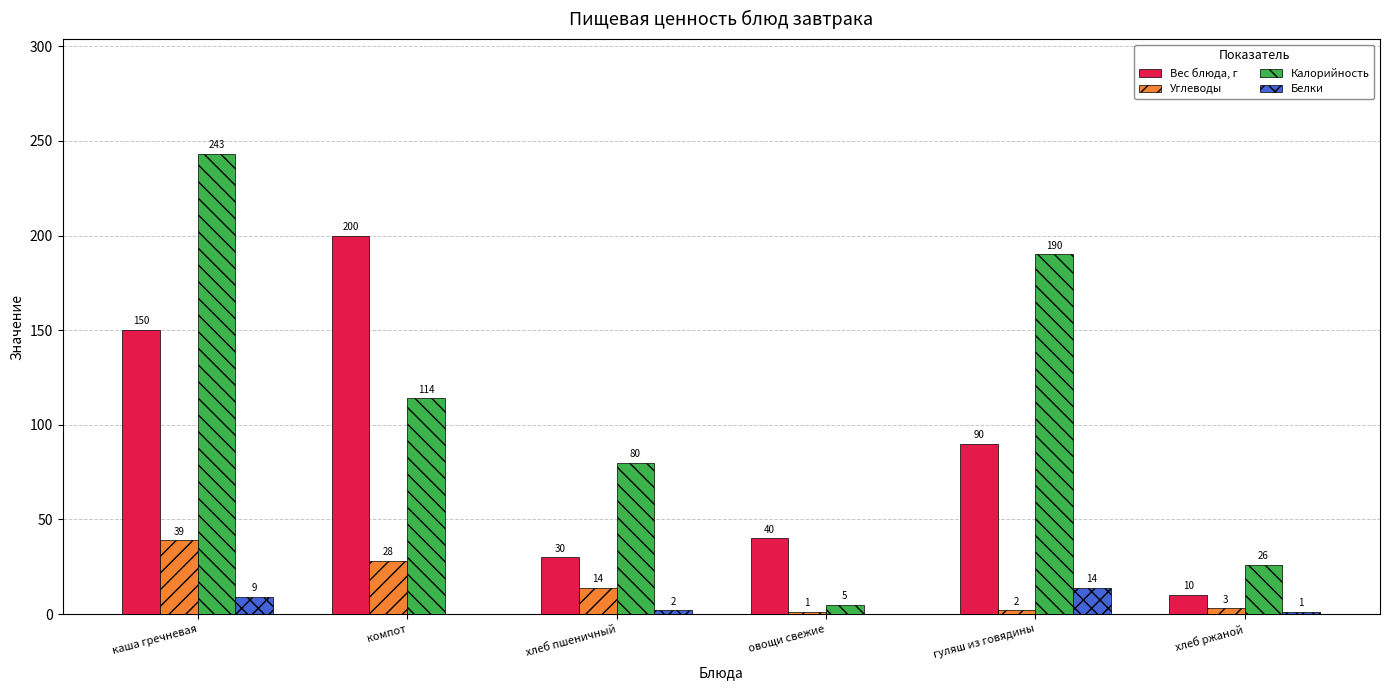

What is the sum of the Вес блюда, г values at компот and хлеб пшеничный?

230